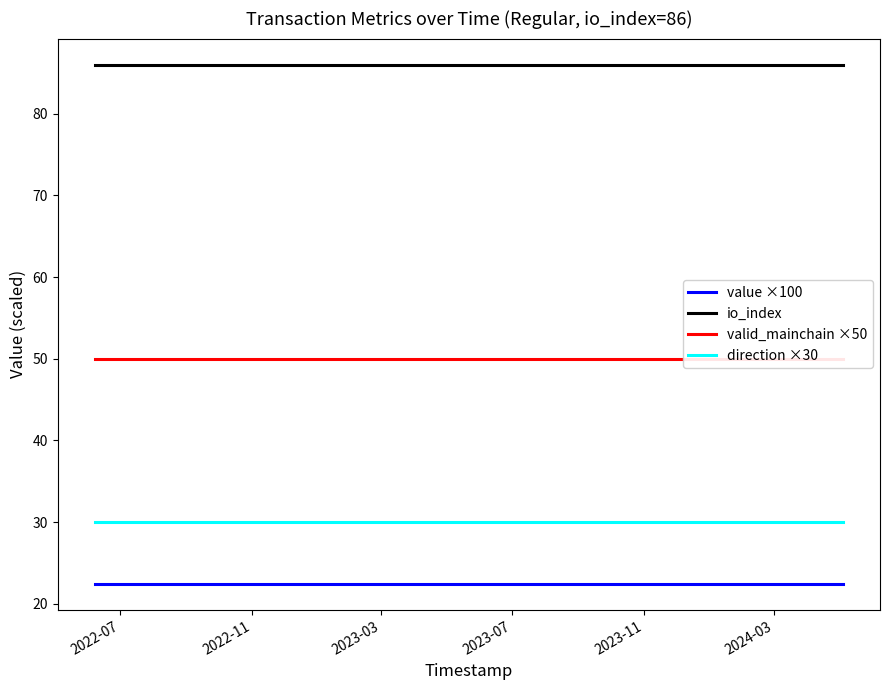

Reading right to left, extract all data points from this chart.

value ×100: 22.4	22.4	22.4	22.4	22.4	22.4	22.4	22.4	22.4	22.4	22.4	22.4	22.4	22.4	22.4	22.4	22.4	22.4	22.4	22.4	22.4	22.4	22.4	22.4
io_index: 86.0	86.0	86.0	86.0	86.0	86.0	86.0	86.0	86.0	86.0	86.0	86.0	86.0	86.0	86.0	86.0	86.0	86.0	86.0	86.0	86.0	86.0	86.0	86.0
valid_mainchain ×50: 50.0	50.0	50.0	50.0	50.0	50.0	50.0	50.0	50.0	50.0	50.0	50.0	50.0	50.0	50.0	50.0	50.0	50.0	50.0	50.0	50.0	50.0	50.0	50.0
direction ×30: 30.0	30.0	30.0	30.0	30.0	30.0	30.0	30.0	30.0	30.0	30.0	30.0	30.0	30.0	30.0	30.0	30.0	30.0	30.0	30.0	30.0	30.0	30.0	30.0